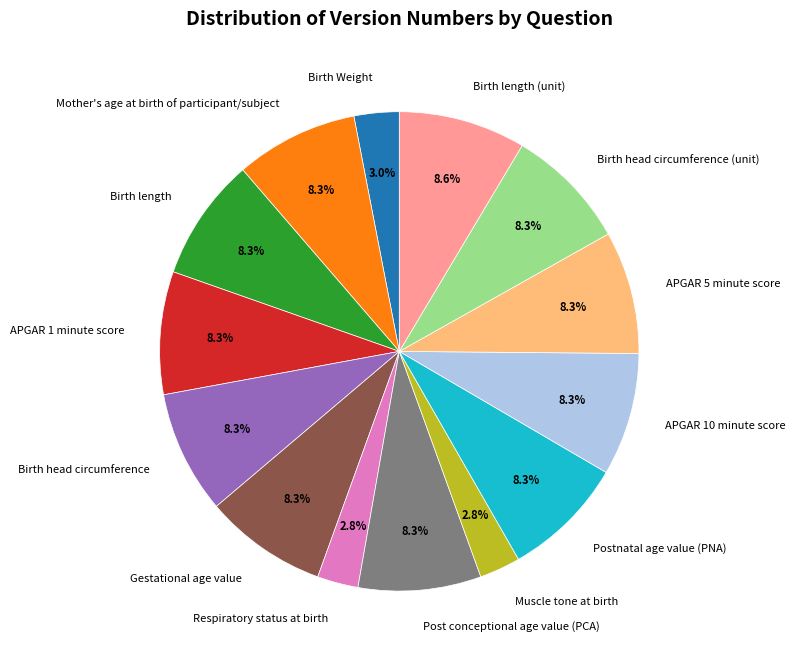

Count the number of slices in the pie.

14